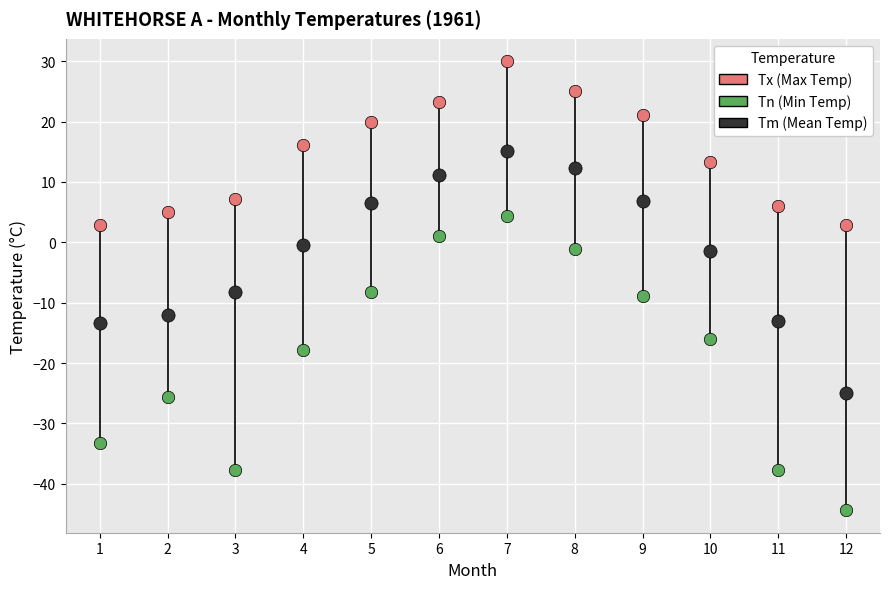

Which series has the largest Y range (max minus min)?

Tn (Min Temp)